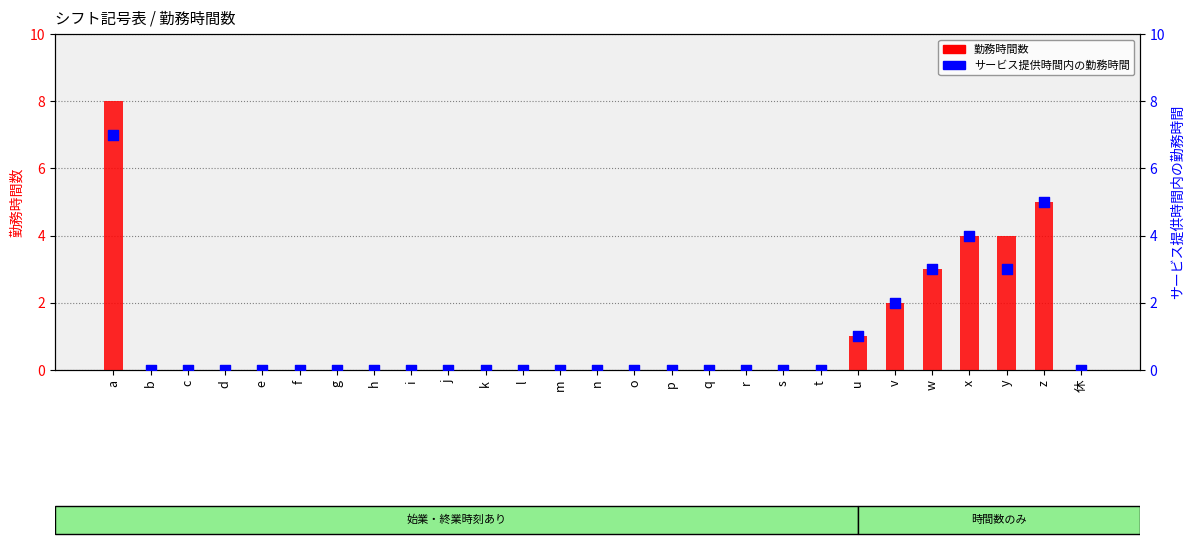

At which category is the sum across all series the highest?

a